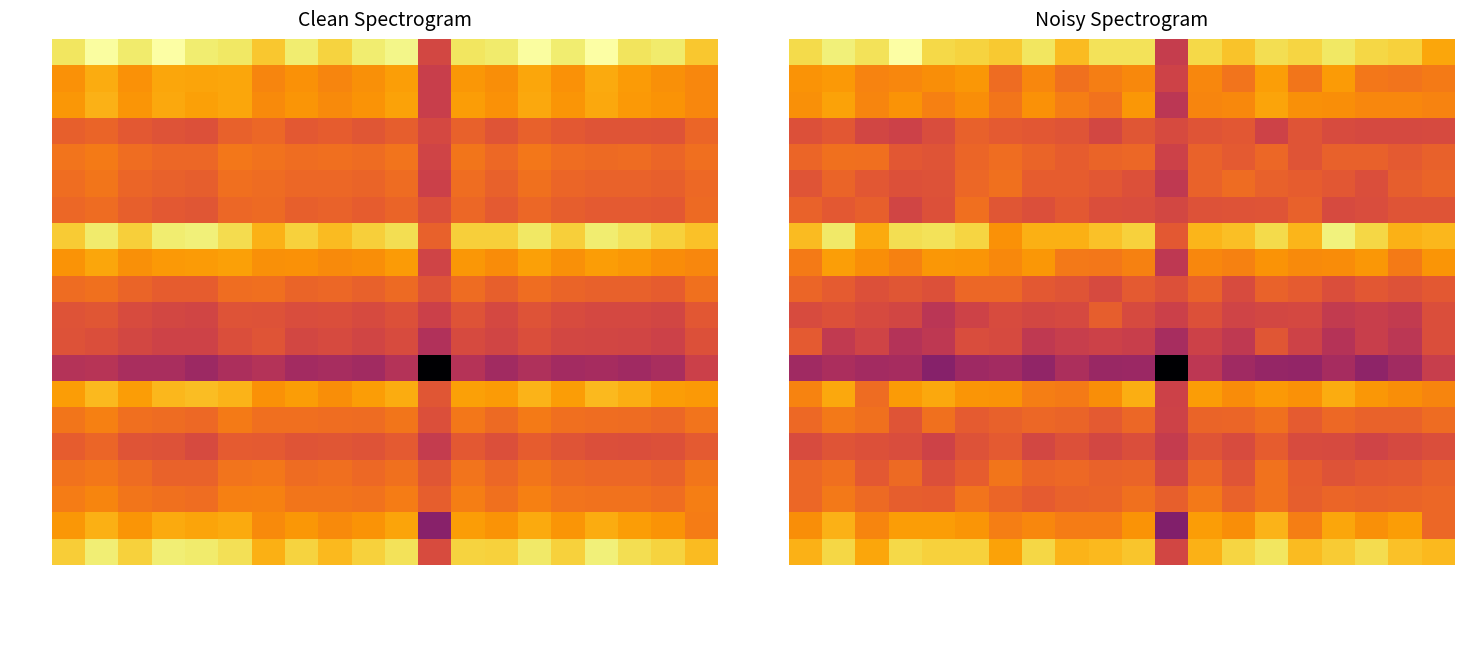

How many data points in R4JG42 are above 5?

19